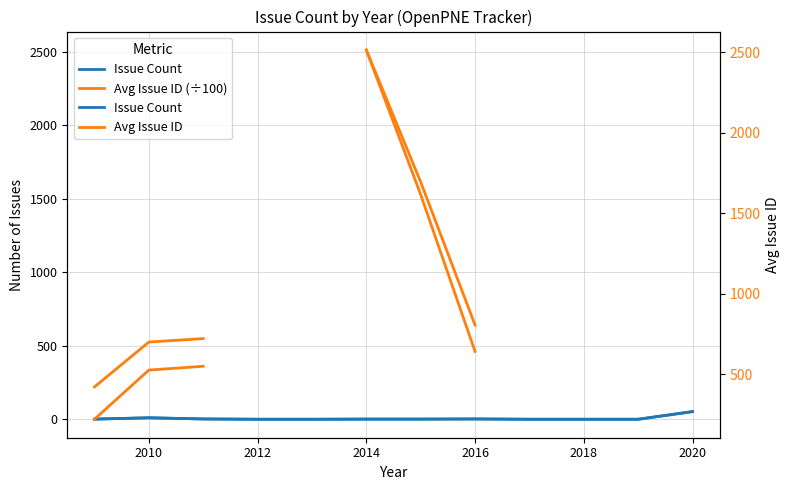

How many distinct data groups are displayed?

3